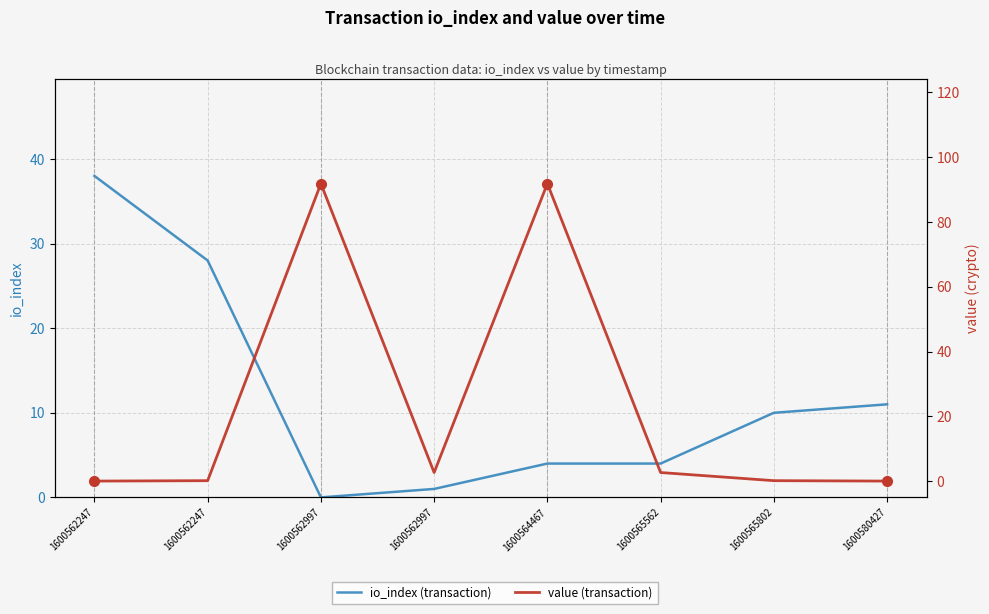

What is the highest value of the io_index (transaction) series?

38.0